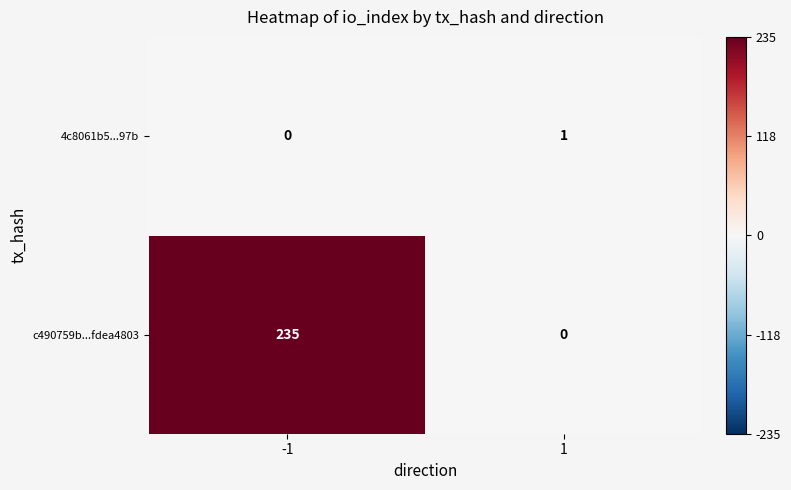

What is the average value of the c490759b...fdea4803 series?

118